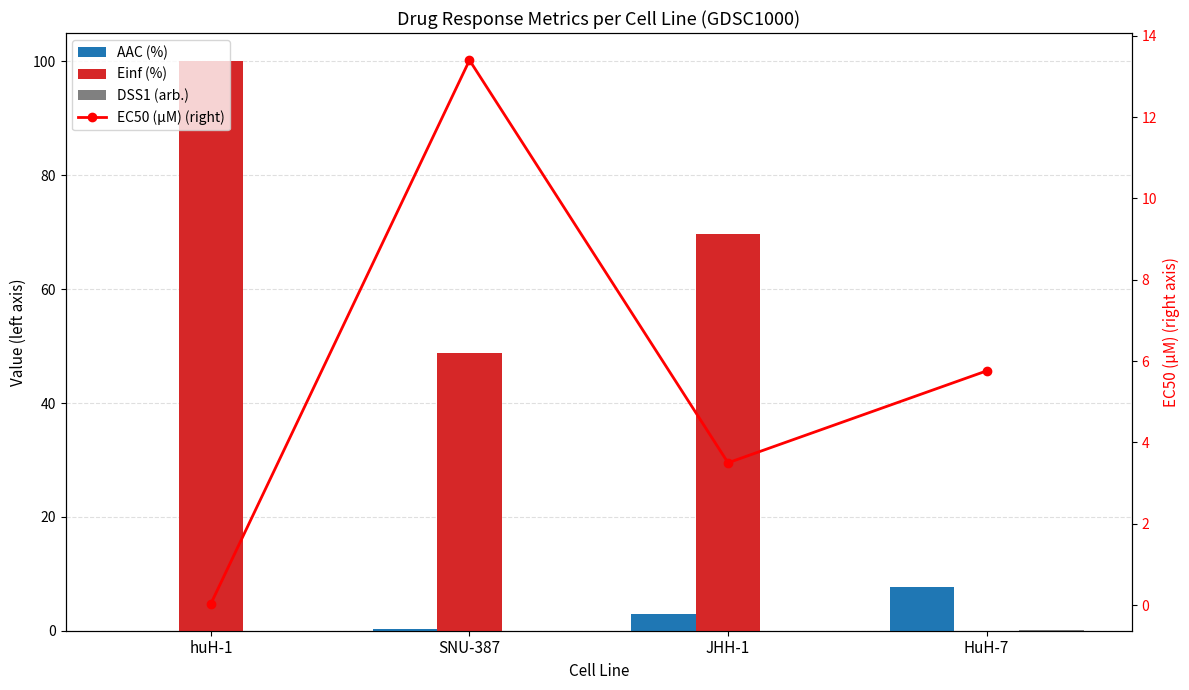

List the labels in order of AAC (%) value, largest first.

HuH-7, JHH-1, SNU-387, huH-1